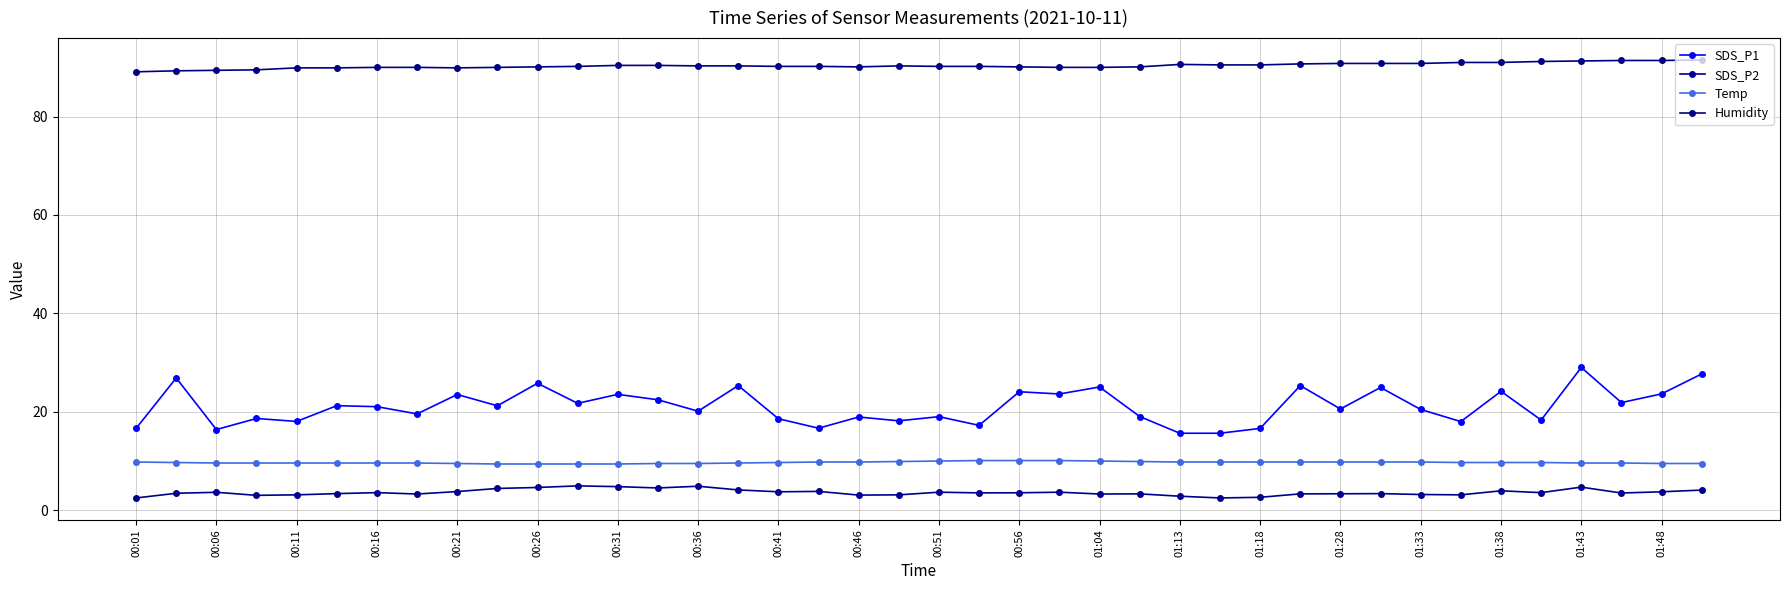

Is this an area chart (filled region under the line)?

No